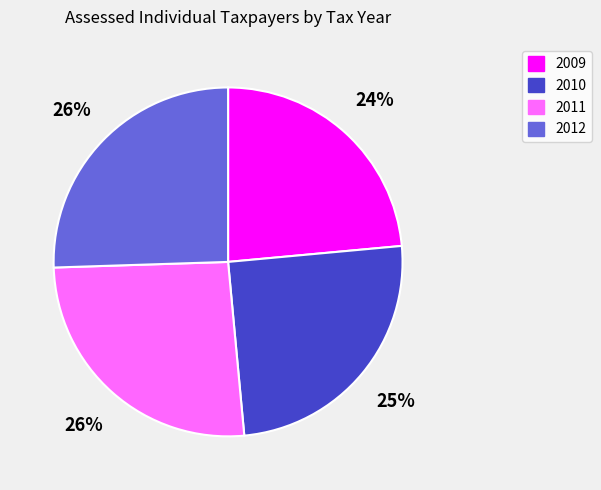

Does any single category account for the majority?

No